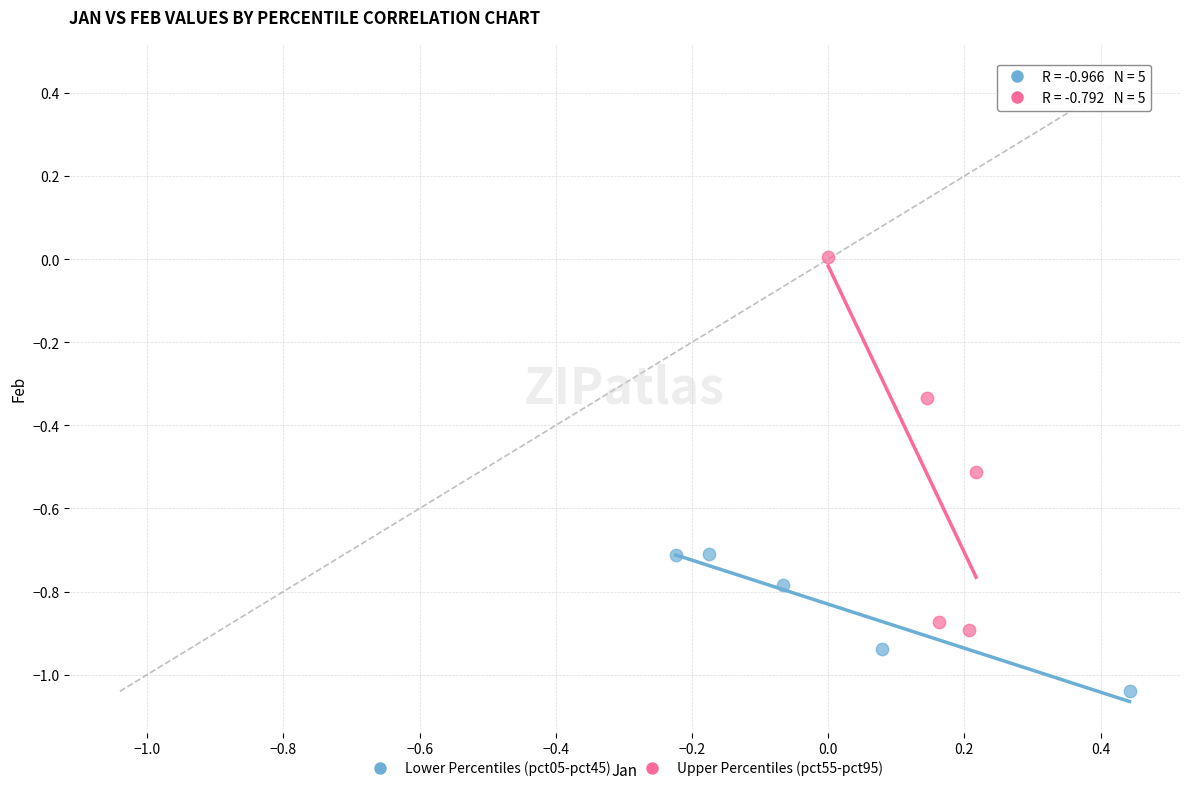

Which series has the widest spread of Y values?

Upper Percentiles (pct55-pct95)